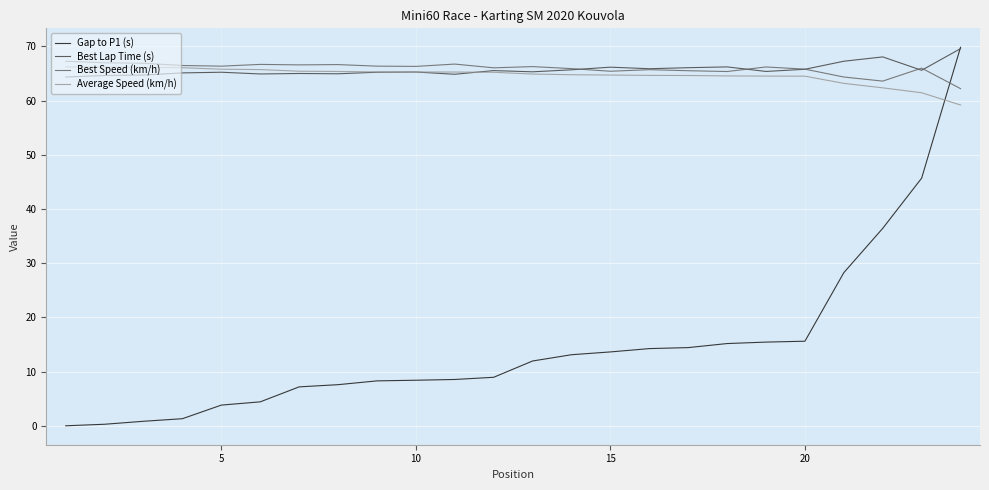

Does the chart have visible grid lines?

Yes